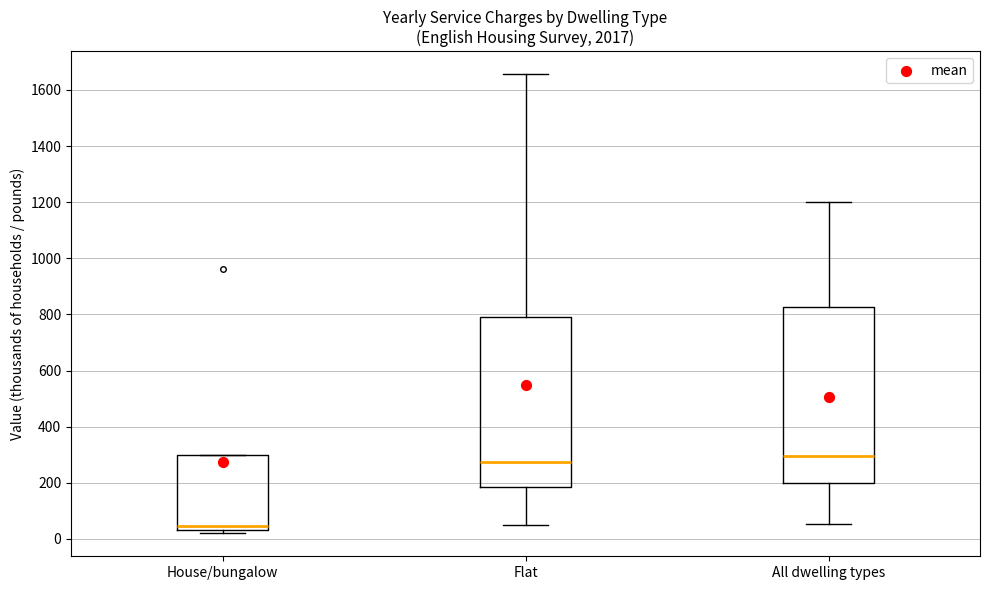

Reading left to right, read every box against the y-axis: the position of its median line, the range the box covers, and the ends of its whiskers. The values are not printed on the chart, so give them approximately, as read against the axis.

House/bungalow: median 40 (just above the box's lower edge), box 40 to 300, whiskers 20 to 300
Flat: median 280, box 180 to 780, whiskers 40 to 1660
All dwelling types: median 300, box 200 to 820, whiskers 60 to 1200